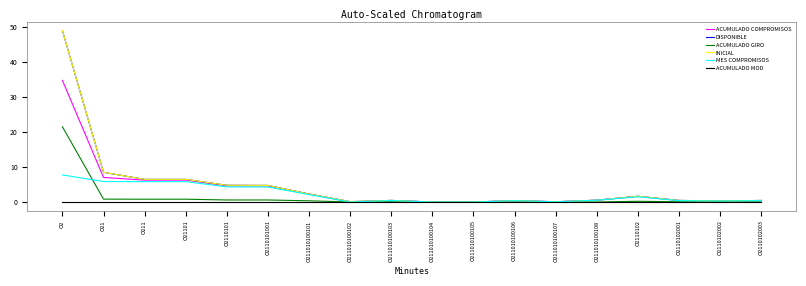

True or false: INICIAL and ACUMULADO COMPROMISOS cross at least once.

False